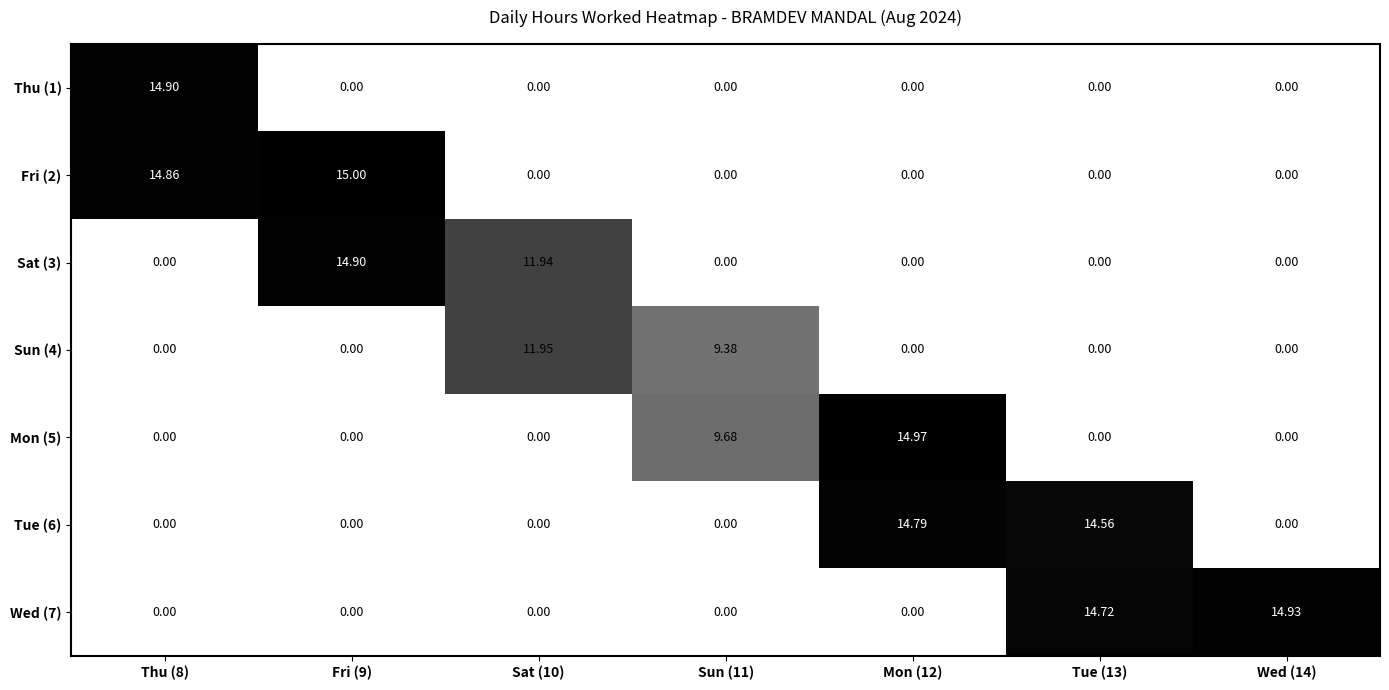

How many series are shown in this chart?

7